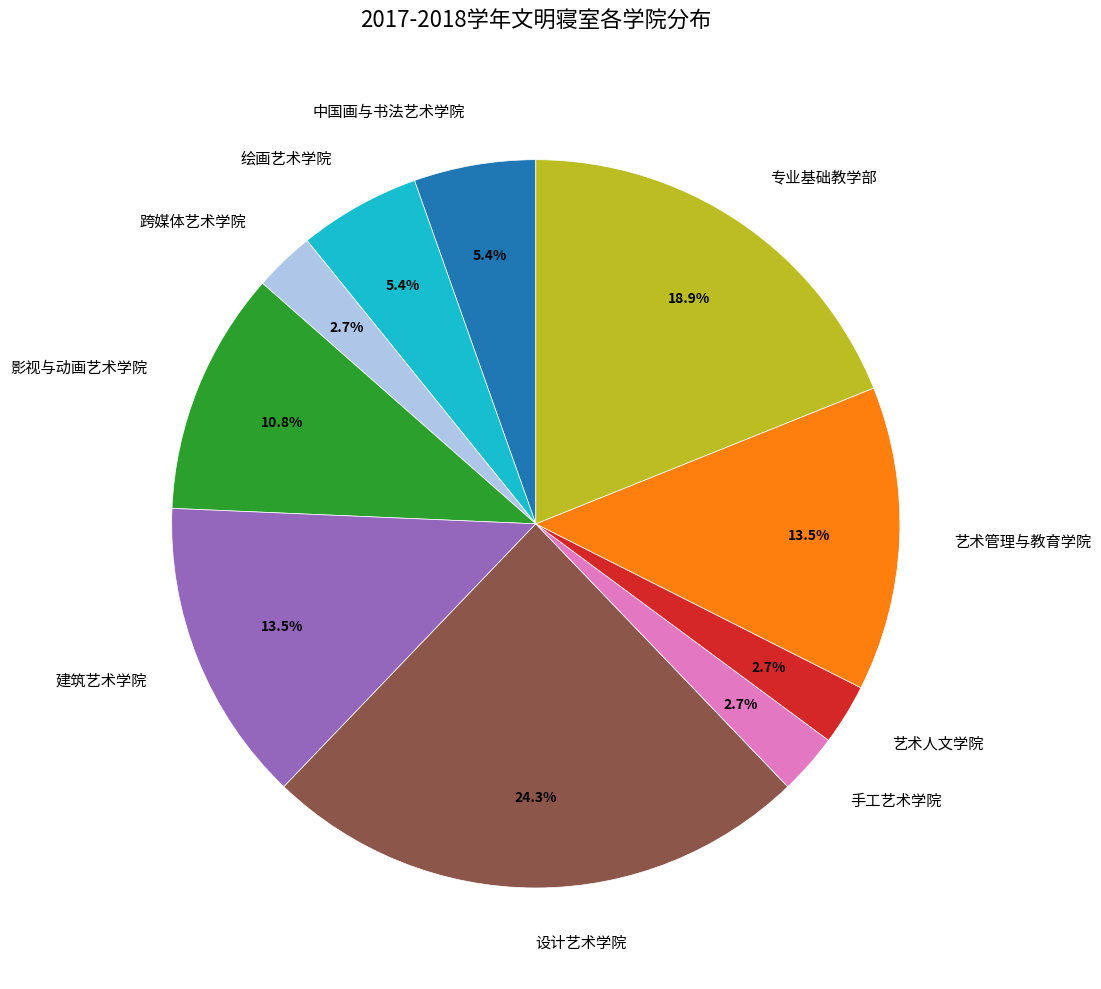

What is the largest slice in the pie chart?

设计艺术学院